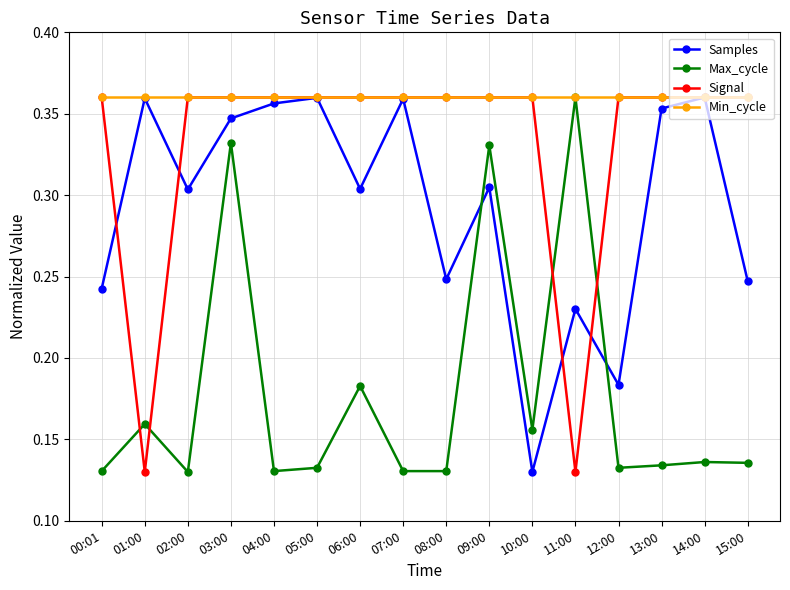

What is the sum of all Signal values?

5.3